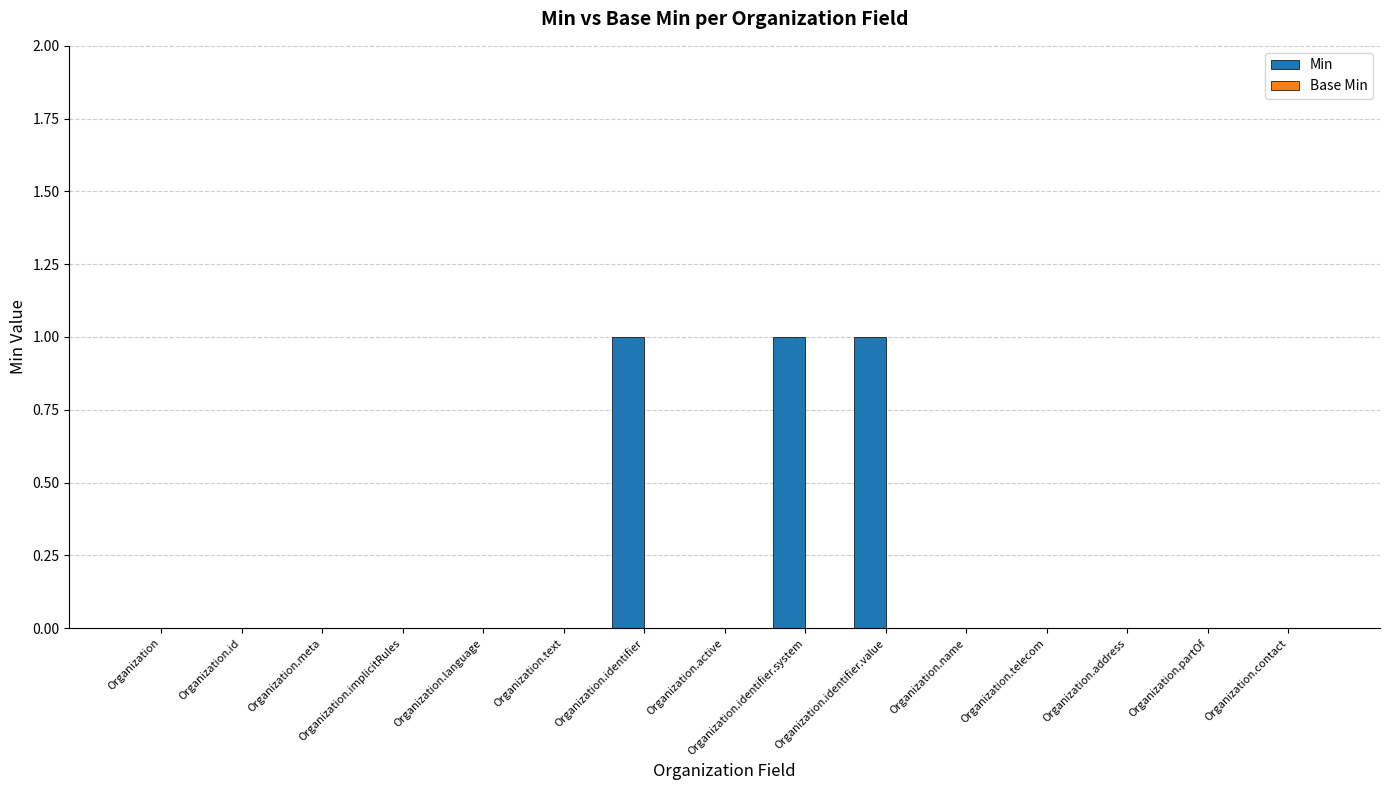

Is it true that the value at Organization.id is 0?

True